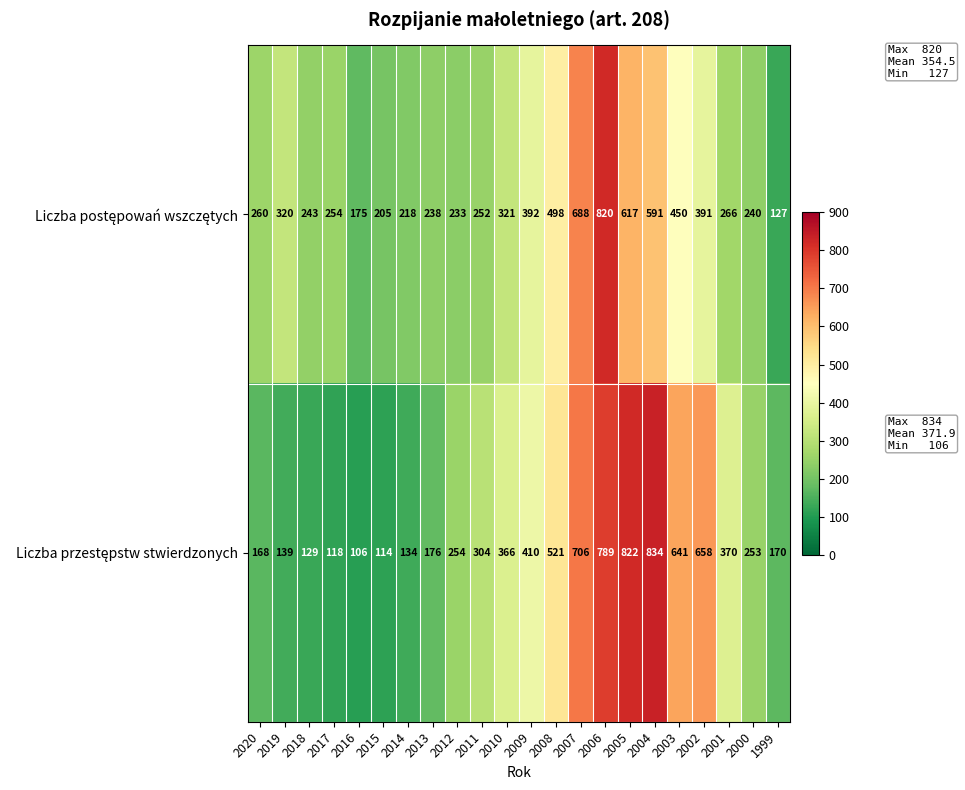

At which category does the chart reach its peak across all series?

2004